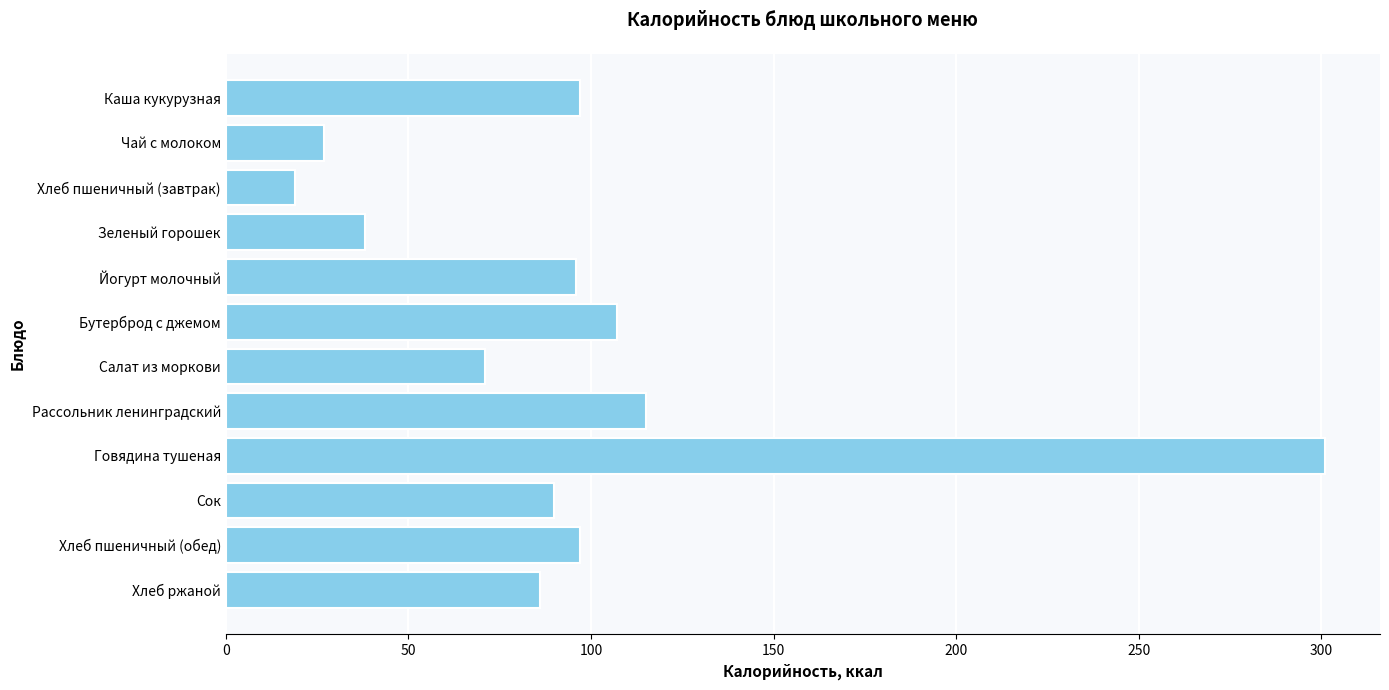

Which has a higher value, Сок or Хлеб пшеничный (завтрак)?

Сок